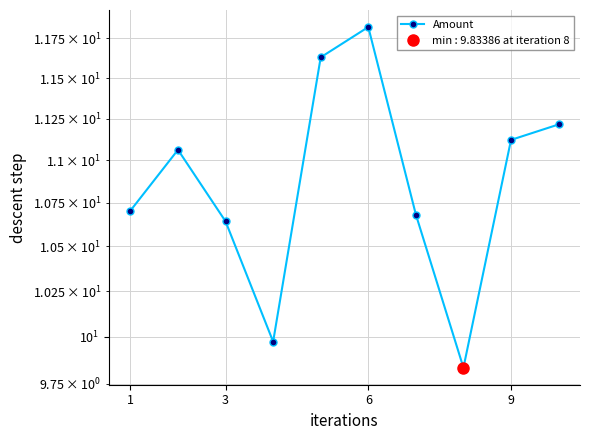

Does the chart have visible grid lines?

Yes